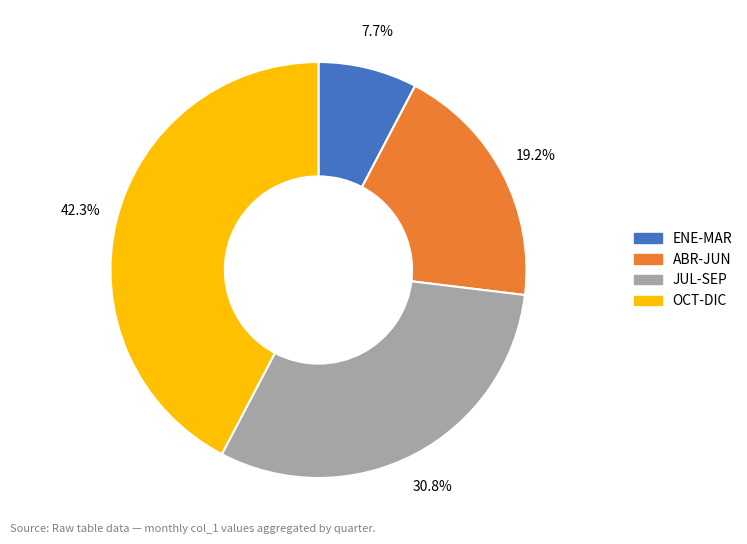

Does any single category account for the majority?

No